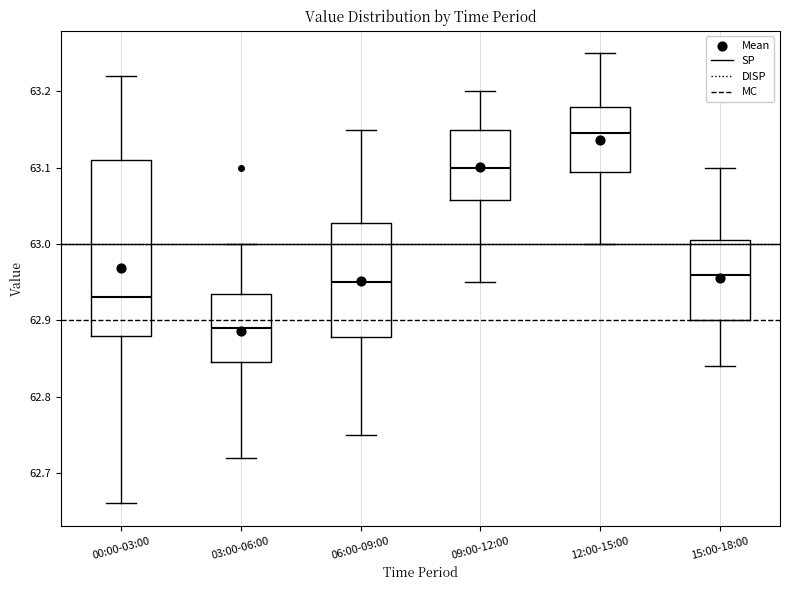

Where is the upper edge of the box for 00:00-03:00 on the y-axis? The values are not printed on the chart, so give them approximately, as read against the axis.

63.11